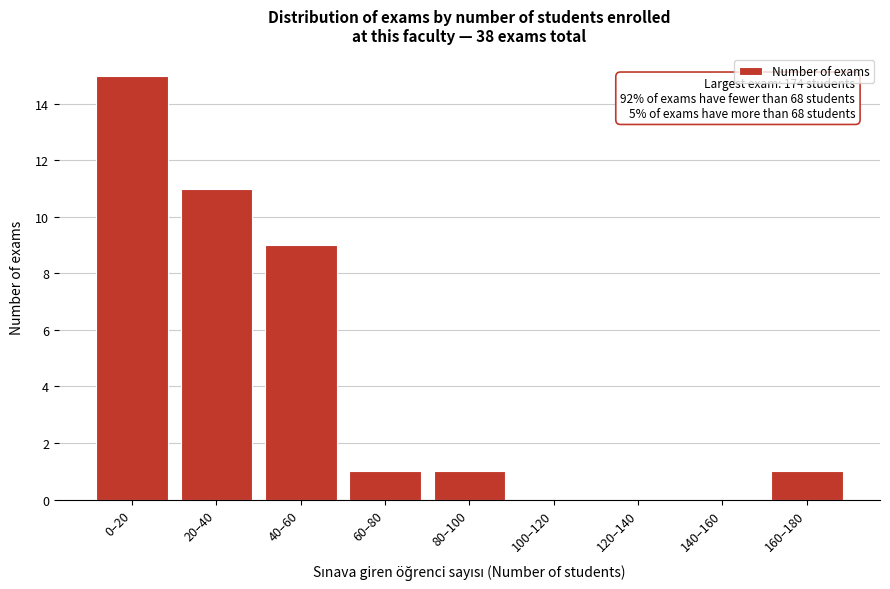

Reading left to right, transcribe all the data shown in this chart.

0–20=15	20–40=11	40–60=9	60–80=1	80–100=1	100–120=0	120–140=0	140–160=0	160–180=1